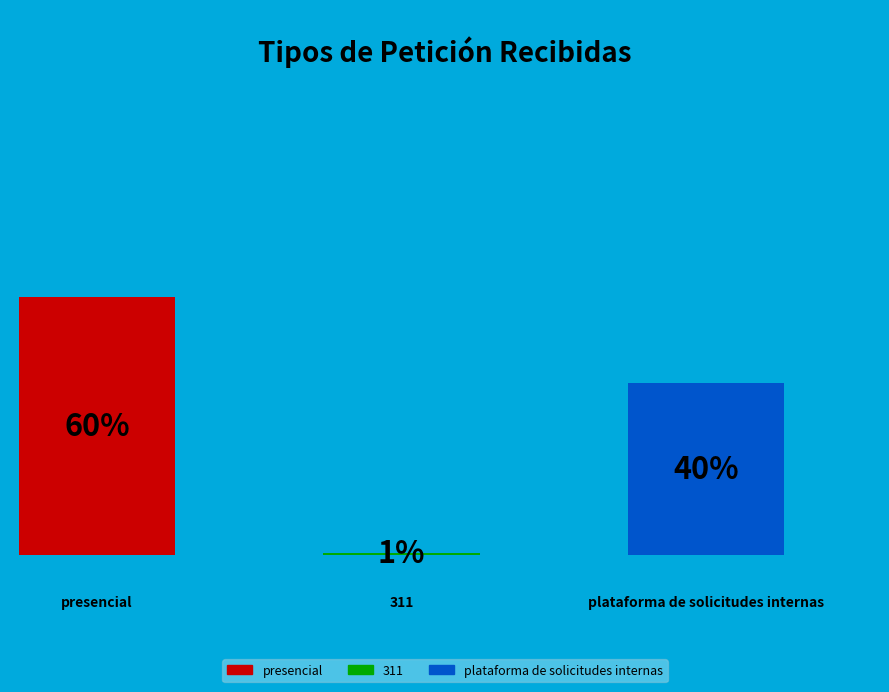

Which slice represents more than half of the pie?

presencial